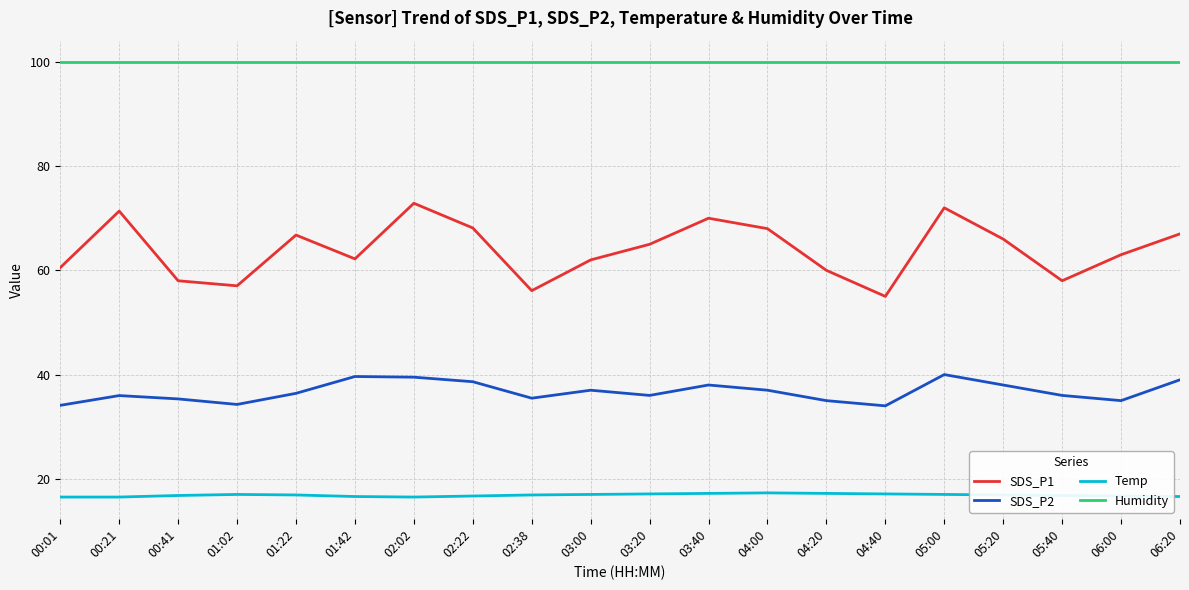

True or false: Temp and SDS_P2 intersect in this chart.

False